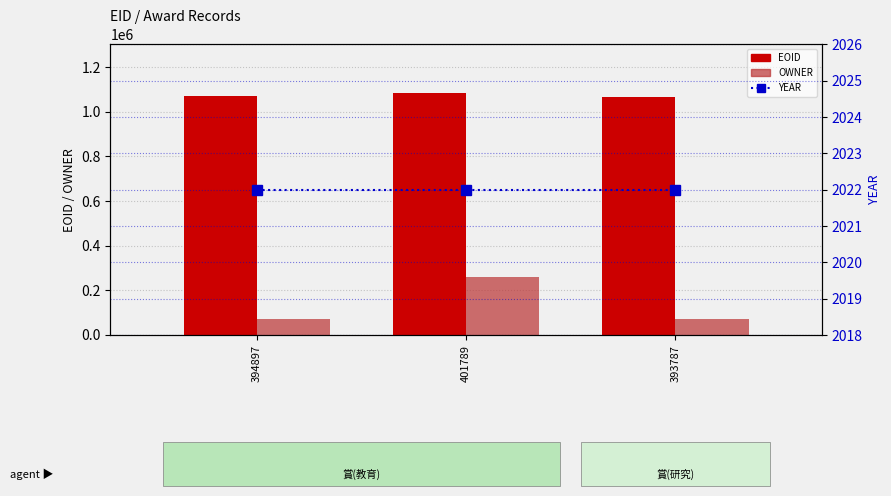

Count the EOID values in the range 1068582 to 1085012.

3